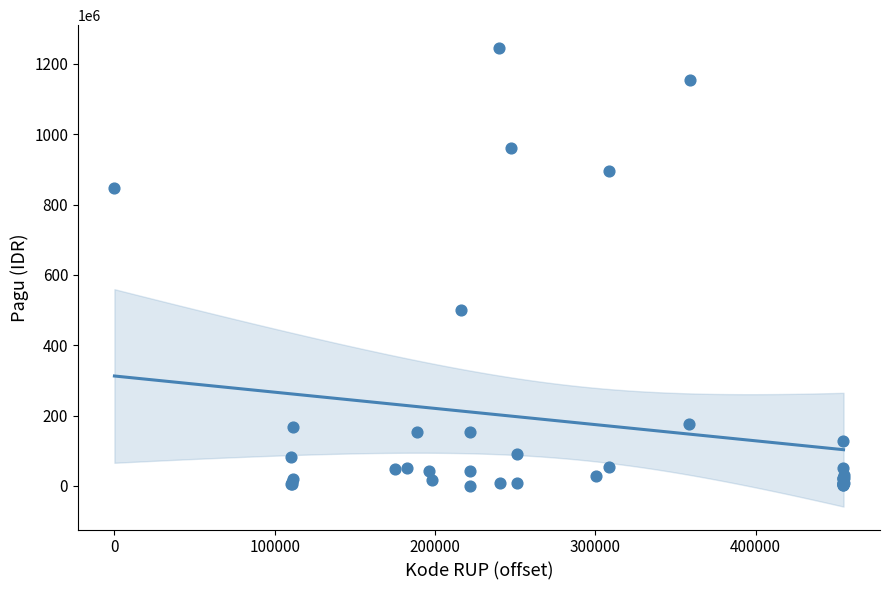

What Y value in the scatter plot is closest to 622840000?

499932000